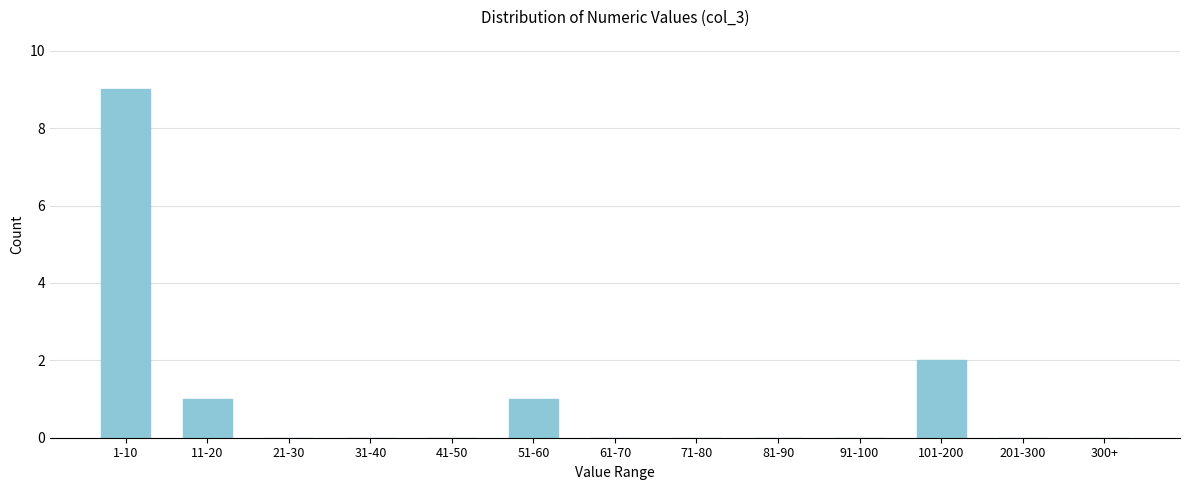

Reading left to right, list all the values displayed in this chart.

1-10=9	11-20=1	21-30=0	31-40=0	41-50=0	51-60=1	61-70=0	71-80=0	81-90=0	91-100=0	101-200=2	201-300=0	300+=0